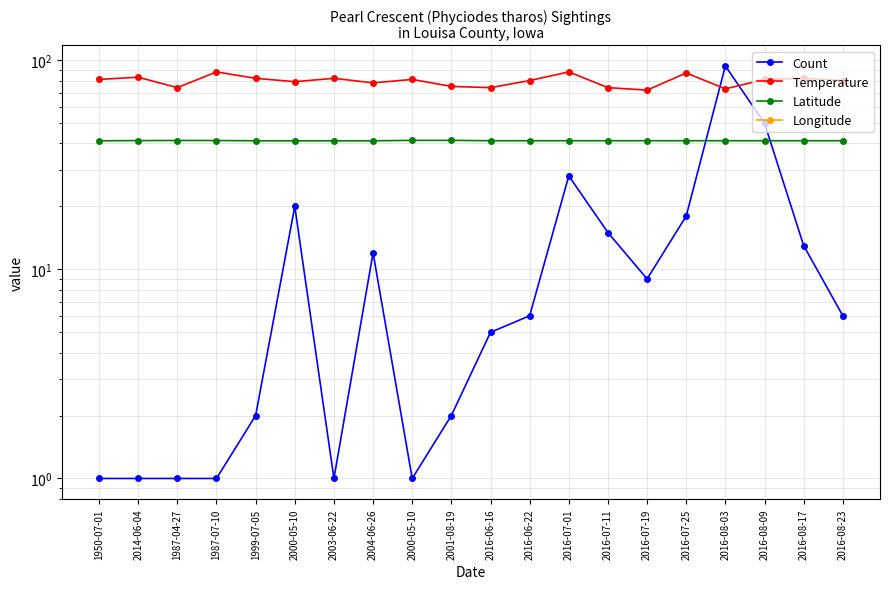

Reading left to right, transcribe all the data shown in this chart.

Count: 1950-07-01=1.0	2014-06-04=1.0	1987-04-27=1.0	1987-07-10=1.0	1999-07-05=2.0	2000-05-10=20.0	2003-06-22=1.0	2004-06-26=12.0	2000-05-10=1.0	2001-08-19=2.0	2016-06-16=5.0	2016-06-22=6.0	2016-07-01=28.0	2016-07-11=15.0	2016-07-19=9.0	2016-07-25=18.0	2016-08-03=94.0	2016-08-09=50.0	2016-08-17=13.0	2016-08-23=6.0
Temperature: 1950-07-01=81.0	2014-06-04=83.0	1987-04-27=74.0	1987-07-10=88.0	1999-07-05=82.0	2000-05-10=79.0	2003-06-22=82.0	2004-06-26=78.0	2000-05-10=81.0	2001-08-19=75.0	2016-06-16=74.0	2016-06-22=80.0	2016-07-01=88.0	2016-07-11=74.0	2016-07-19=72.0	2016-07-25=87.0	2016-08-03=73.0	2016-08-09=81.0	2016-08-17=82.0	2016-08-23=80.0
Latitude: 1950-07-01=41.2	2014-06-04=41.3	1987-04-27=41.3	1987-07-10=41.3	1999-07-05=41.2	2000-05-10=41.2	2003-06-22=41.2	2004-06-26=41.2	2000-05-10=41.4	2001-08-19=41.4	2016-06-16=41.2	2016-06-22=41.2	2016-07-01=41.2	2016-07-11=41.2	2016-07-19=41.2	2016-07-25=41.2	2016-08-03=41.2	2016-08-09=41.2	2016-08-17=41.2	2016-08-23=41.2
Longitude: 1950-07-01=-91.3	2014-06-04=-91.4	1987-04-27=-91.1	1987-07-10=-91.1	1999-07-05=-91.3	2000-05-10=-91.3	2003-06-22=-91.3	2004-06-26=-91.3	2000-05-10=-91.4	2001-08-19=-91.4	2016-06-16=-91.1	2016-06-22=-91.1	2016-07-01=-91.1	2016-07-11=-91.1	2016-07-19=-91.1	2016-07-25=-91.1	2016-08-03=-91.1	2016-08-09=-91.1	2016-08-17=-91.1	2016-08-23=-91.1